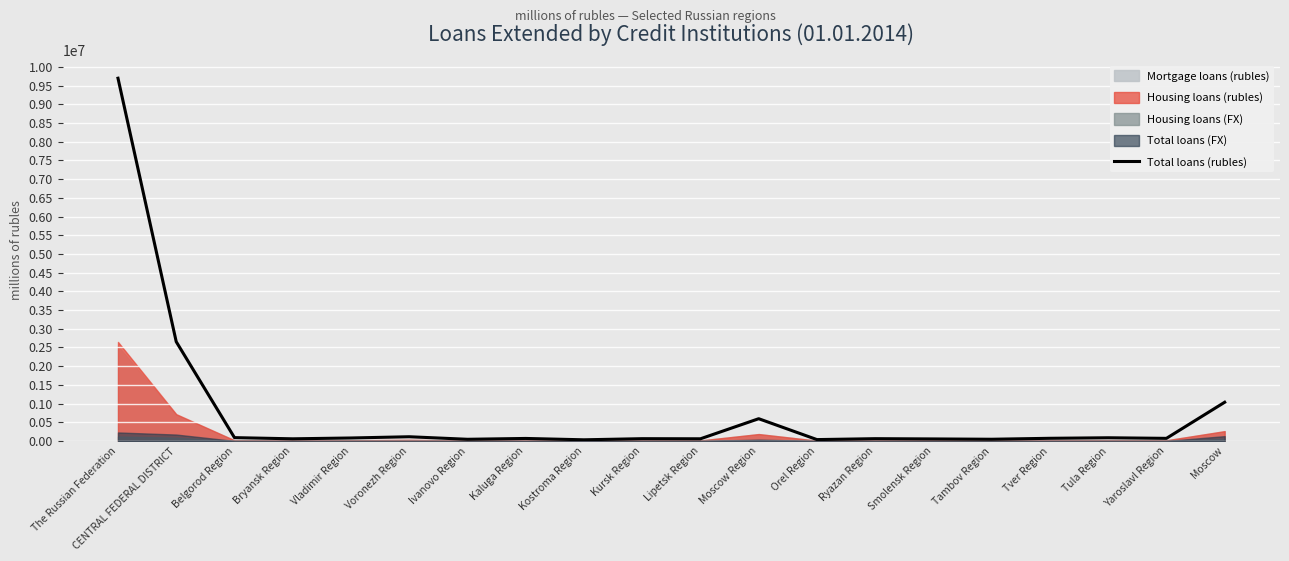

What is the maximum value for Total loans (rubles)?

9698947